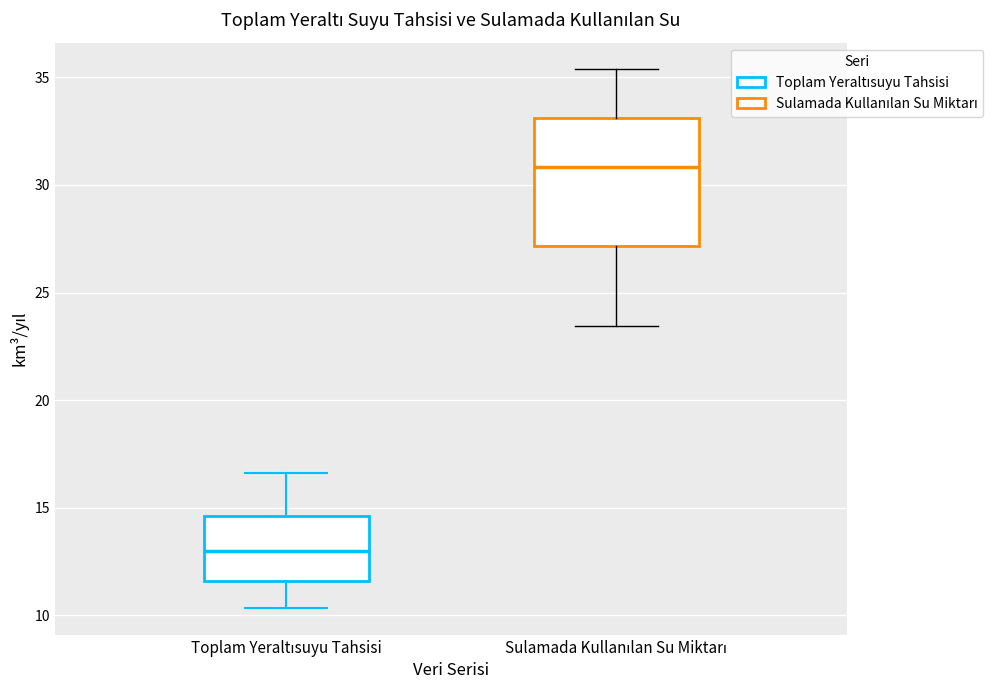

Reading left to right, transcribe this box plot: for each box, give where its median line is, the range the box spans, and where its two whiskers end, as read against the y-axis. The values are not printed on the chart, so give them approximately, as read against the axis.

Toplam Yeraltısuyu Tahsisi: median 13.0, box 11.5 to 14.5, whiskers 10.5 to 16.5
Sulamada Kullanılan Su Miktarı: median 31.0, box 27.0 to 33.0, whiskers 23.5 to 35.5